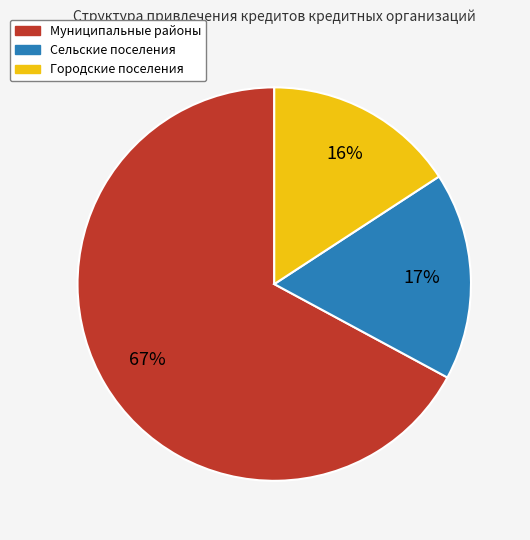

Which category has the biggest portion of the pie?

Муниципальные районы